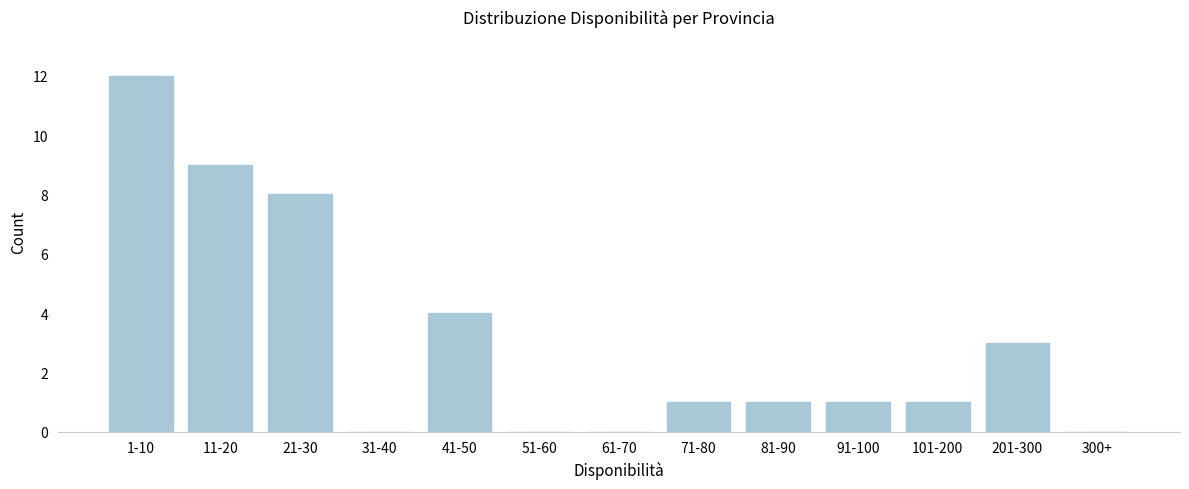

Reading left to right, list all the values displayed in this chart.

1-10=12	11-20=9	21-30=8	31-40=0	41-50=4	51-60=0	61-70=0	71-80=1	81-90=1	91-100=1	101-200=1	201-300=3	300+=0